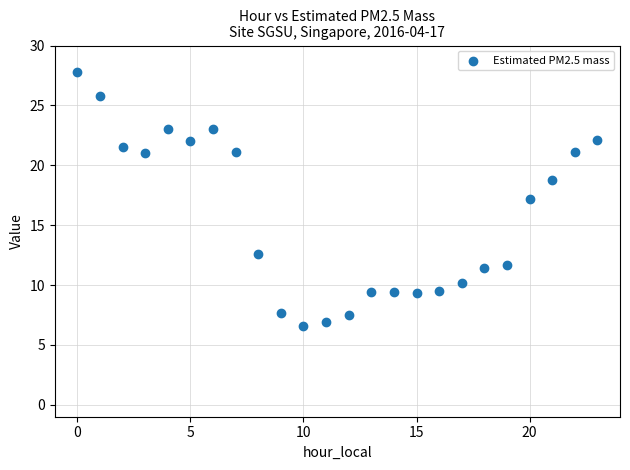

What is the range of Y values (max minus min)?

21.2